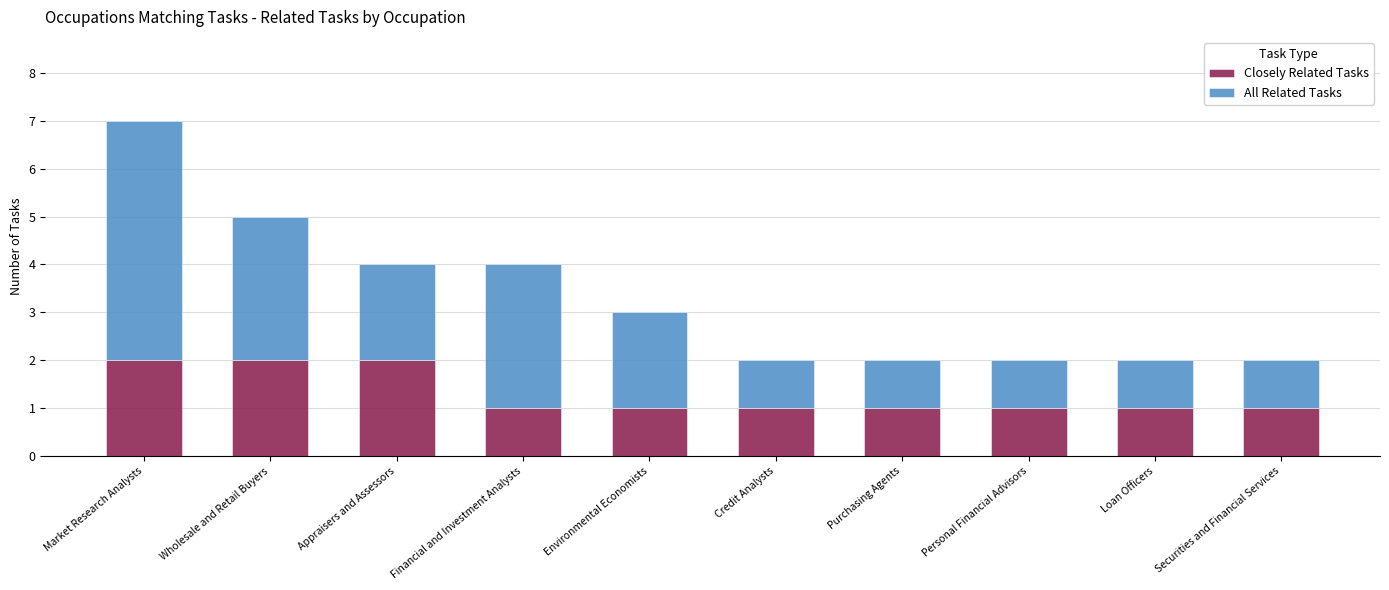

How many distinct data groups are displayed?

2